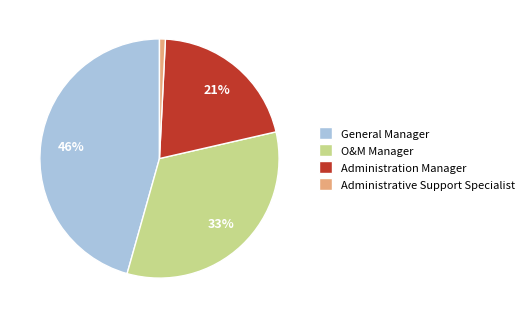

How many segments does this pie chart have?

4